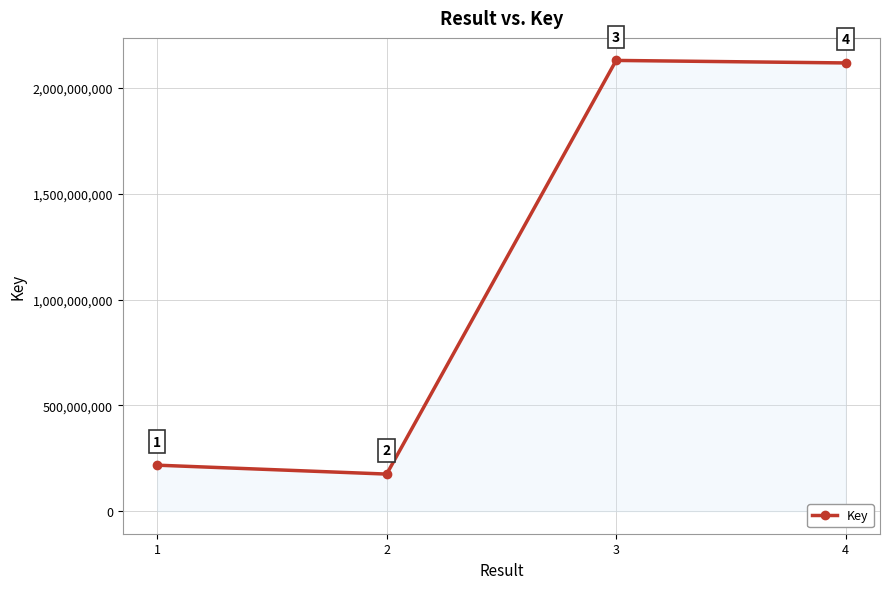

At which label does the data first exceed 2117868273?

3